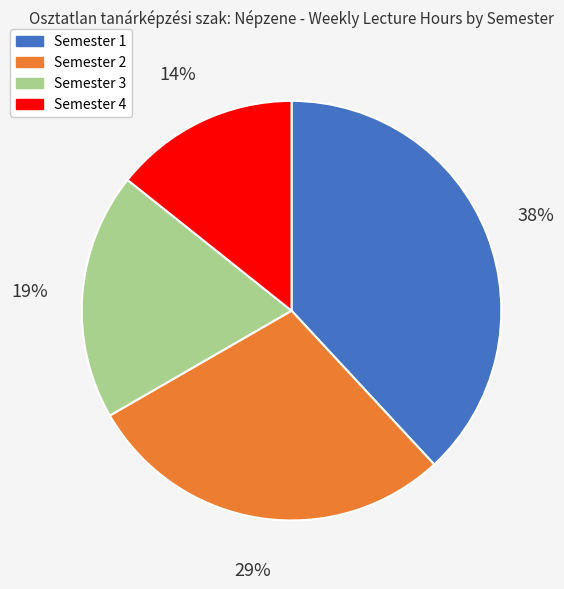

To the nearest percent, what is the average slice percentage?

25%